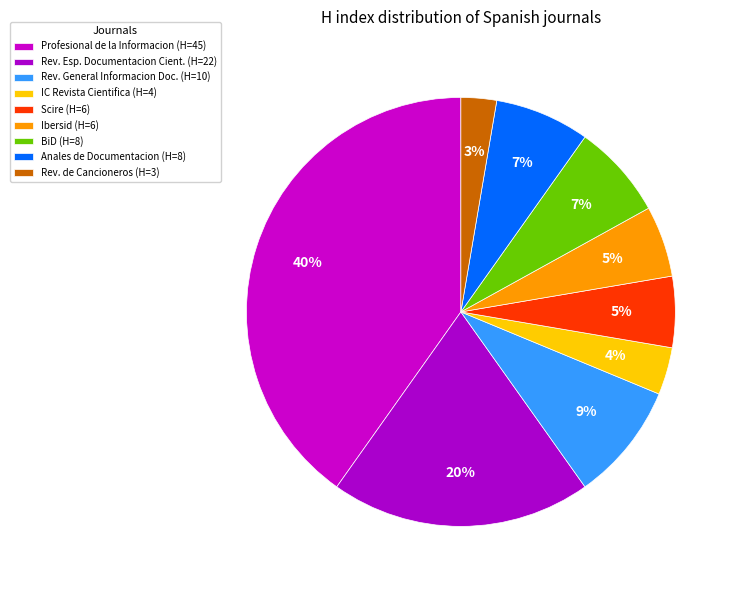

How many segments does this pie chart have?

9